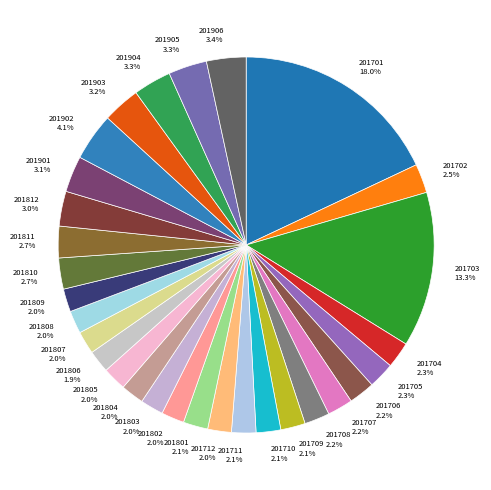

Which category has the biggest portion of the pie?

201701